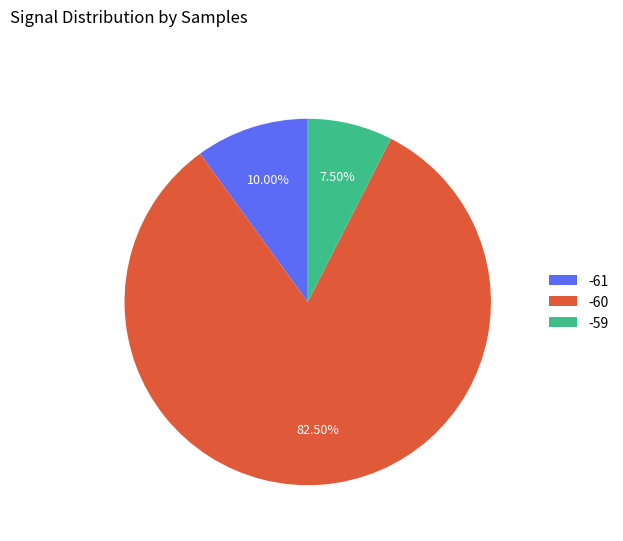

Which has a higher value, -60 or -61?

-60